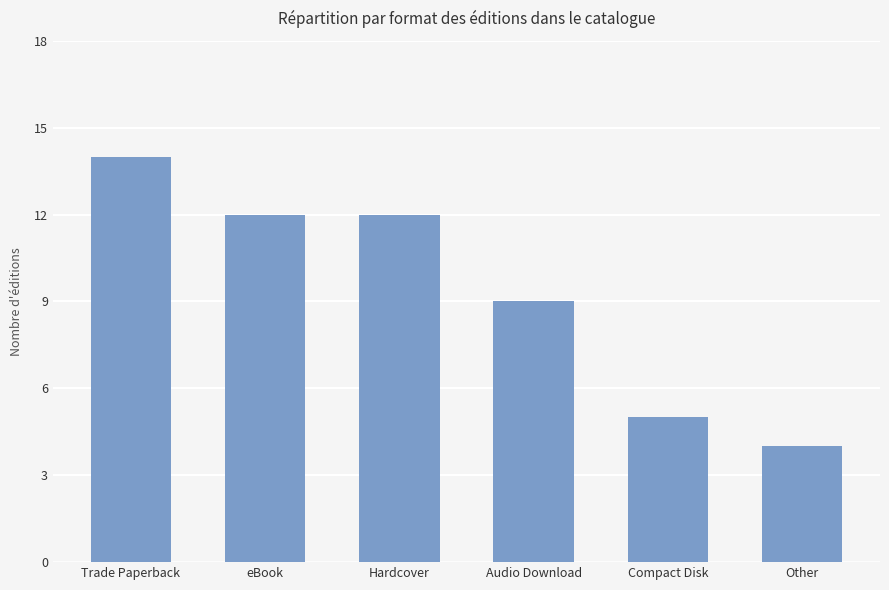

What is the label of the 5th bar from the right?

eBook